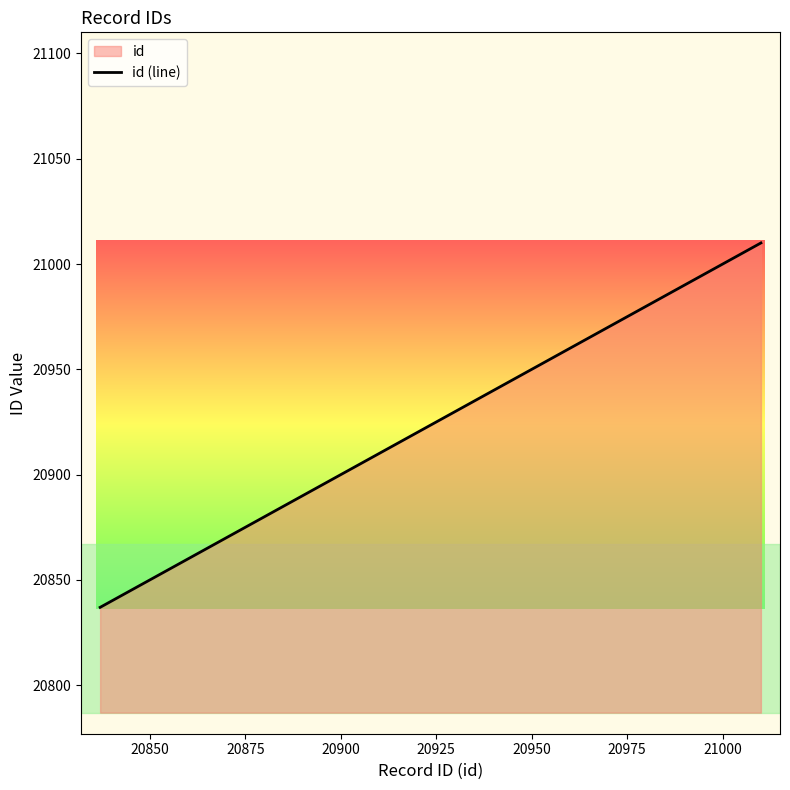

What is the smallest value displayed?

20837